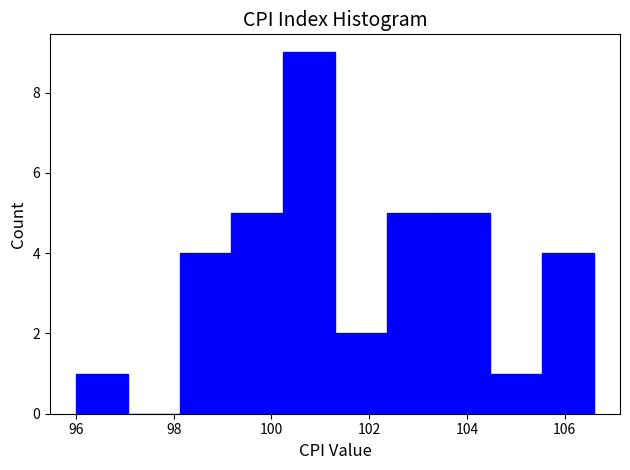

Over which range of the x-axis is the bar tallest?

100.24 to 101.30